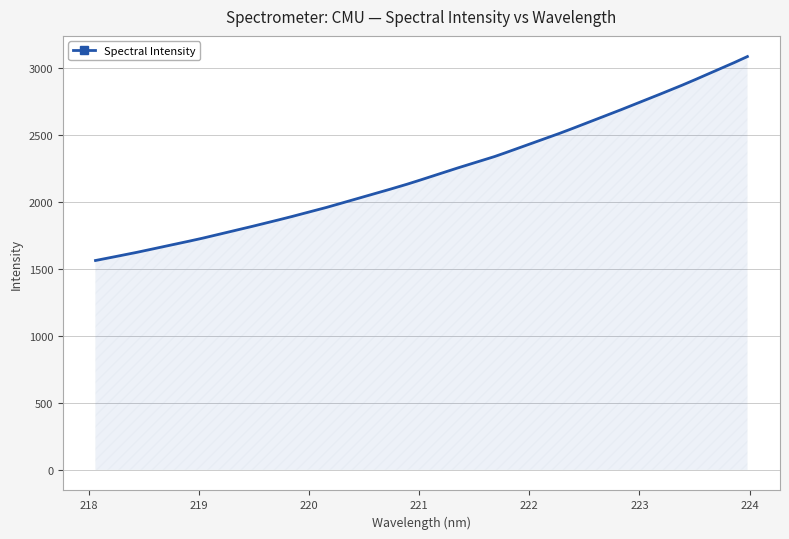

What is the minimum value shown in the chart?

1562.7